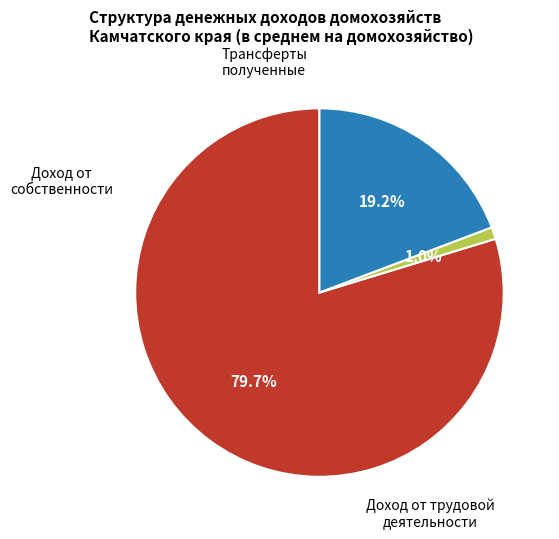

Does any single category account for the majority?

Yes